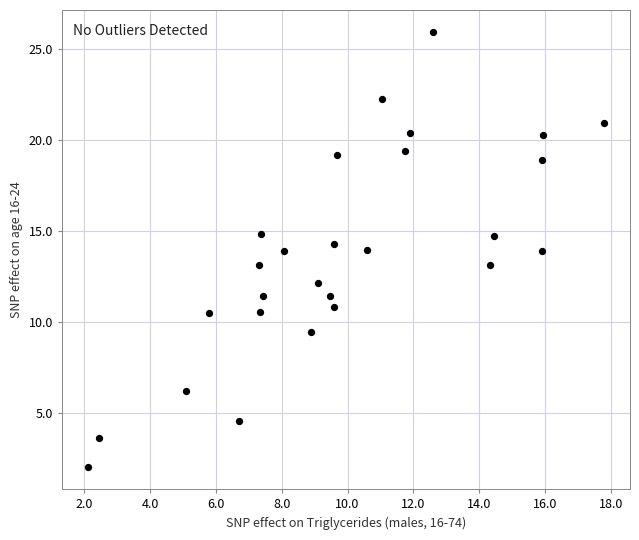

What is the range of X values (max minus min)?

15.7